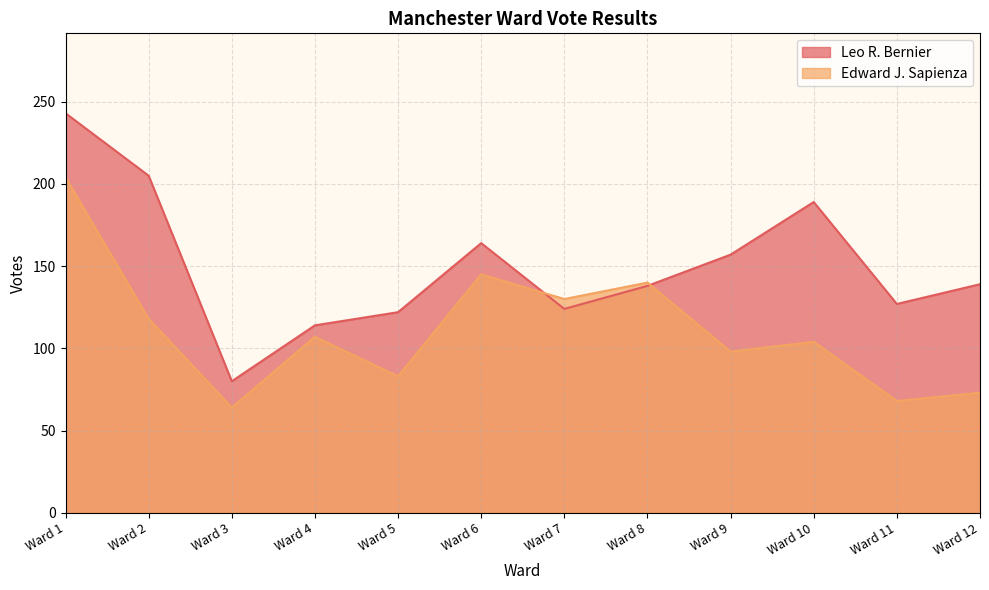

Is the value of Edward J. Sapienza at Ward 12 greater than the value of Leo R. Bernier at Ward 2?

No